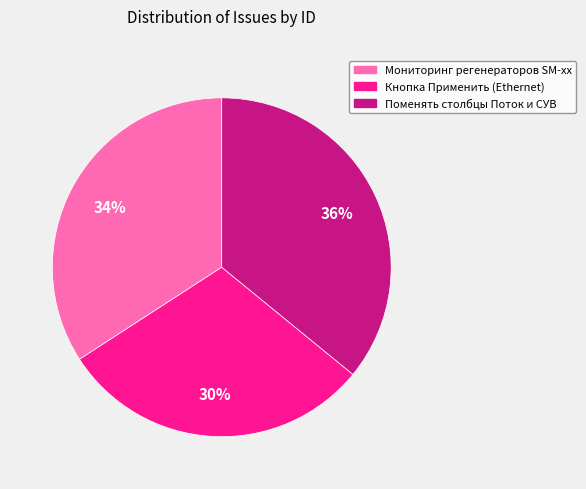

To the nearest percent, what is the average slice percentage?

33%